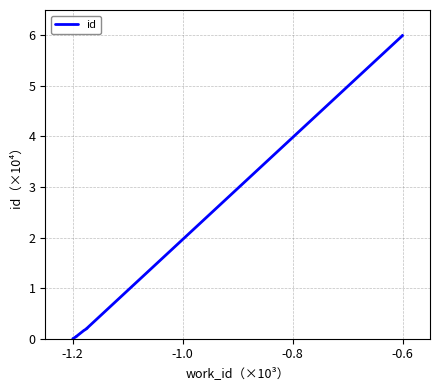

What is the average value?

1.9